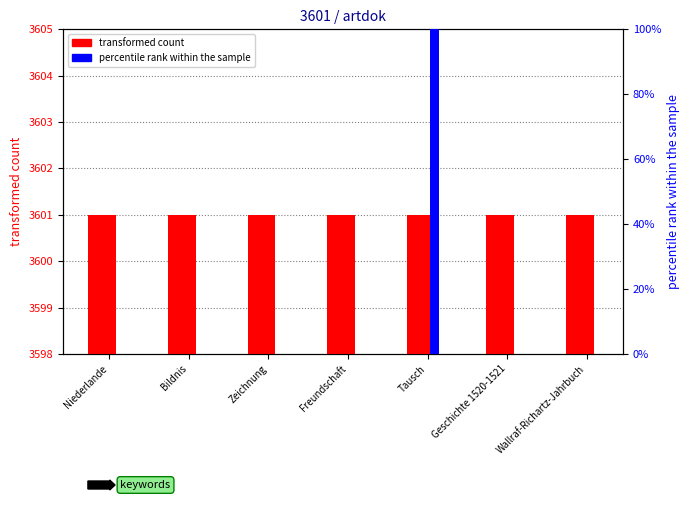

How many series are shown in this chart?

2